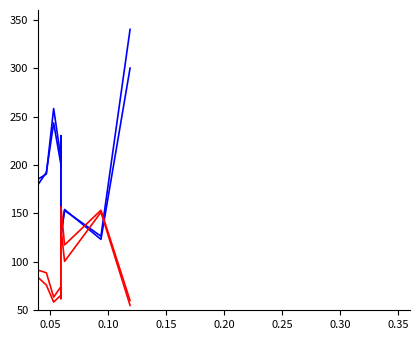

How many values in the Annual Demand Separations (scaled) series exceed 135?

20